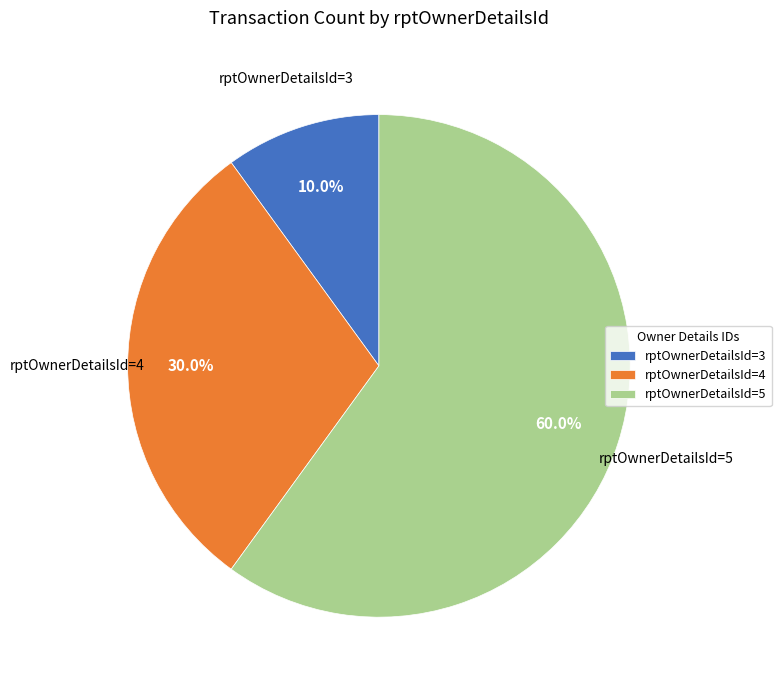

Which slice is the largest?

rptOwnerDetailsId=5